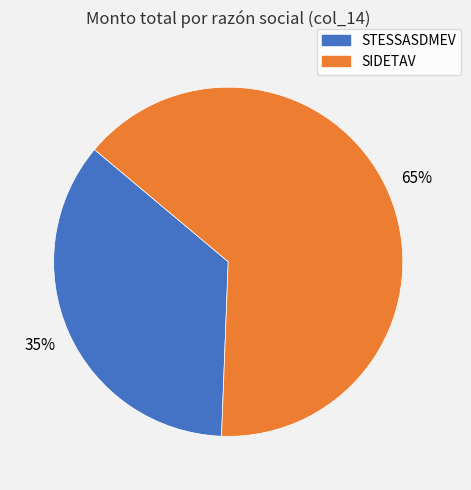

What is the largest slice in the pie chart?

SIDETAV